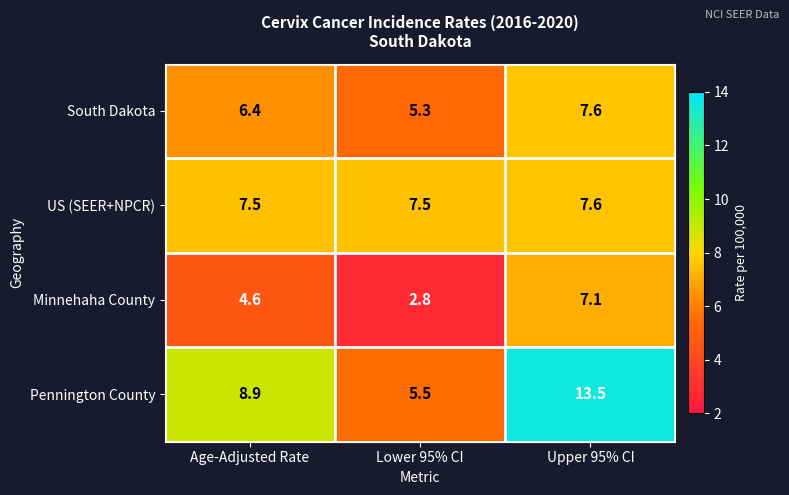

True or false: US (SEER+NPCR) has a value of 4.9 at Lower 95% CI.

False